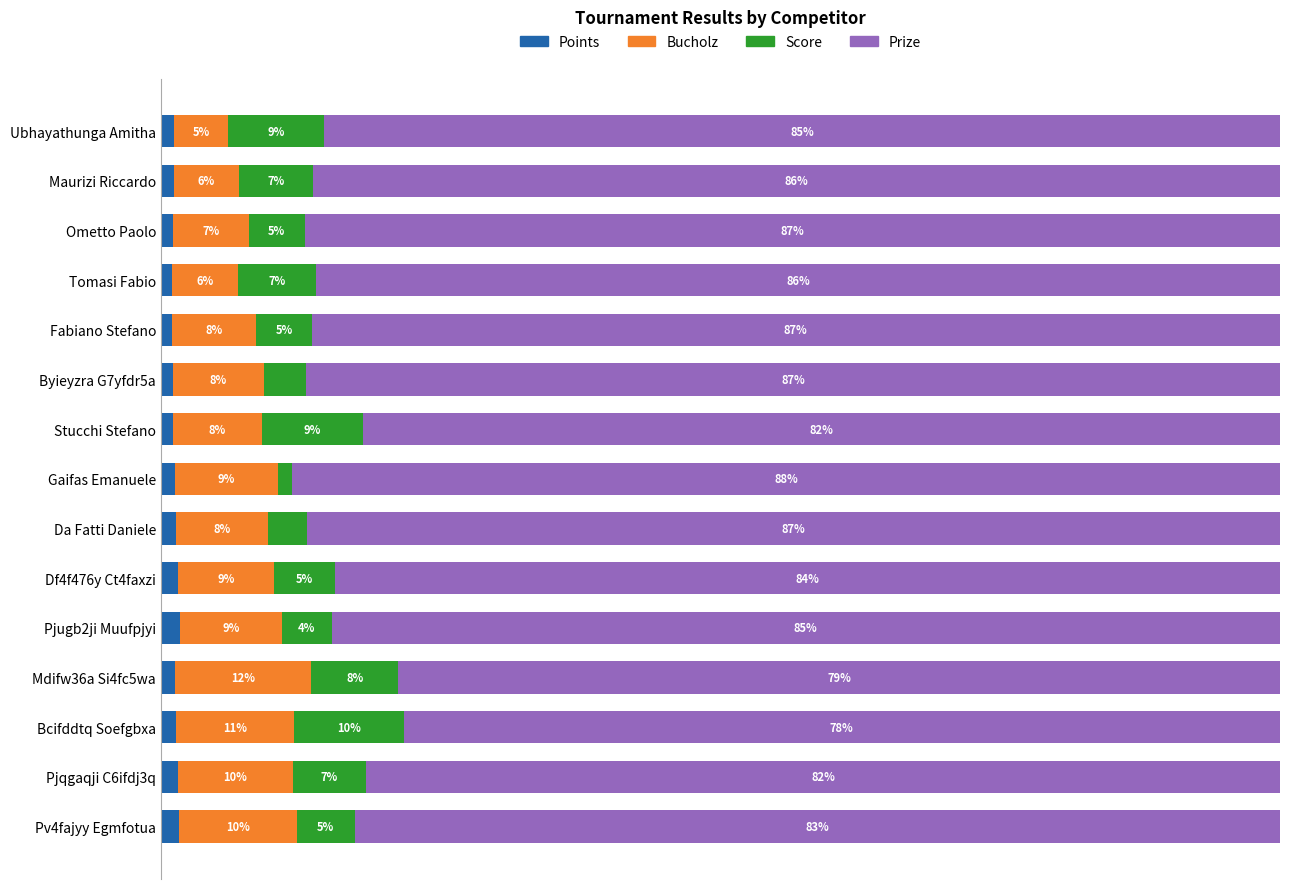

Reading right to left, transcribe all the data shown in this chart.

Points: 1.7	1.5	1.3	1.3	1.7	1.5	1.4	1.3	1.1	1.1	1.0	1.0	1.1	1.2	1.2
Bucholz: 10.5	10.3	10.5	12.2	9.1	8.6	8.2	9.1	7.9	8.2	7.5	5.9	6.8	5.9	4.8
Score: 5.2	6.5	9.8	7.8	4.4	5.4	3.5	1.3	9.0	3.7	4.9	7.0	5.0	6.6	8.6
Prize: 82.6	81.7	78.3	78.8	84.7	84.4	87.0	88.3	82.0	87.0	86.5	86.1	87.1	86.4	85.4